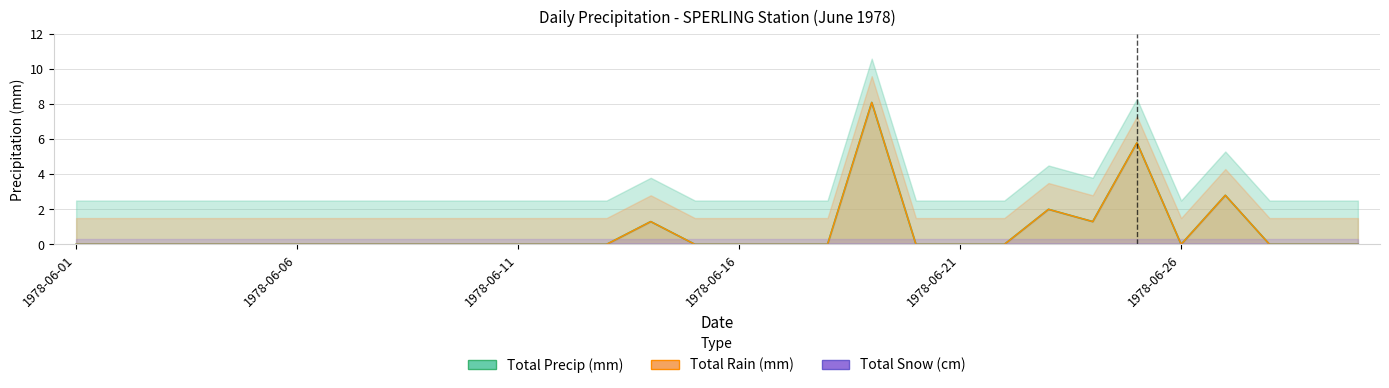

What is the difference between the maximum and minimum values in the Total Rain (mm) series?

8.1